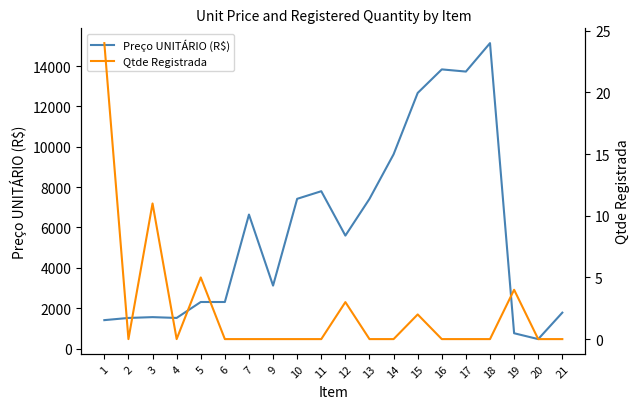

Count the number of data series in this chart.

2